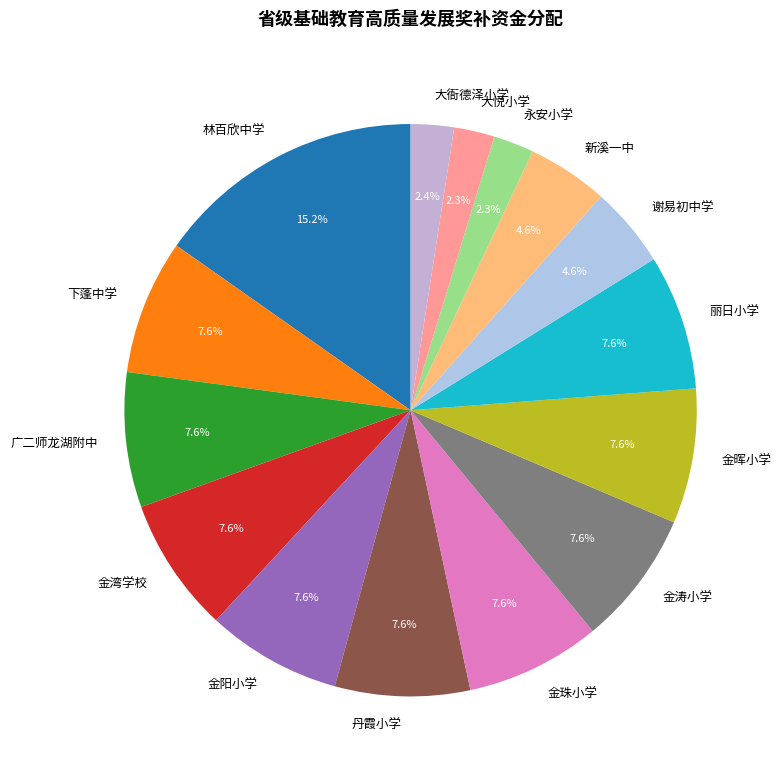

Between 丹霞小学 and 大悦小学, which is larger?

丹霞小学